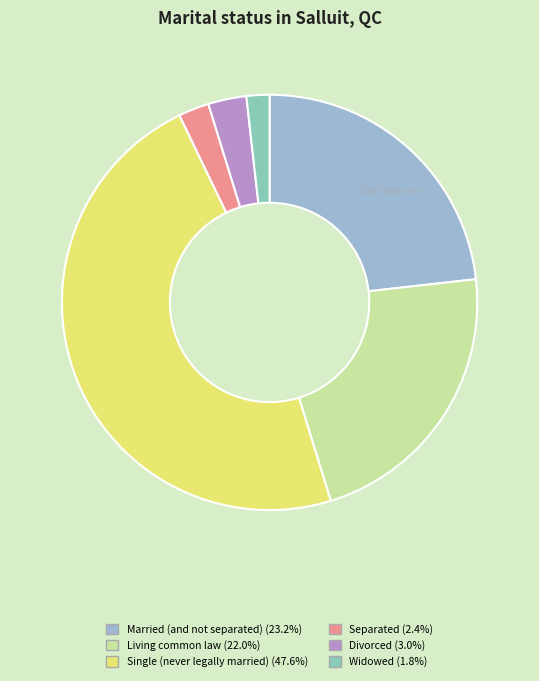

Which category has the smallest portion of the pie?

Widowed